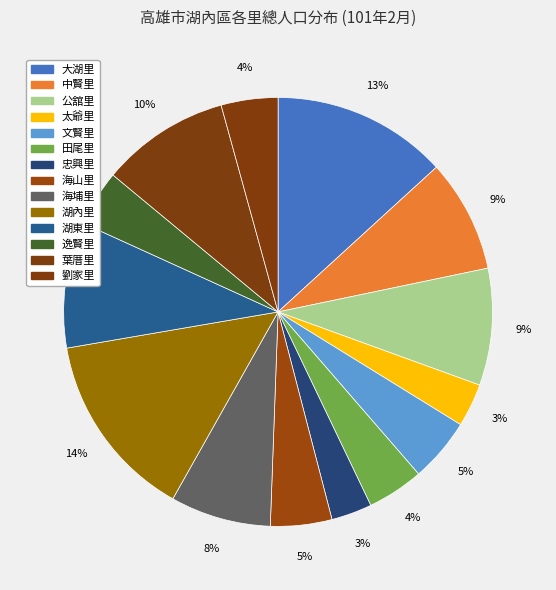

Count the number of slices in the pie.

14